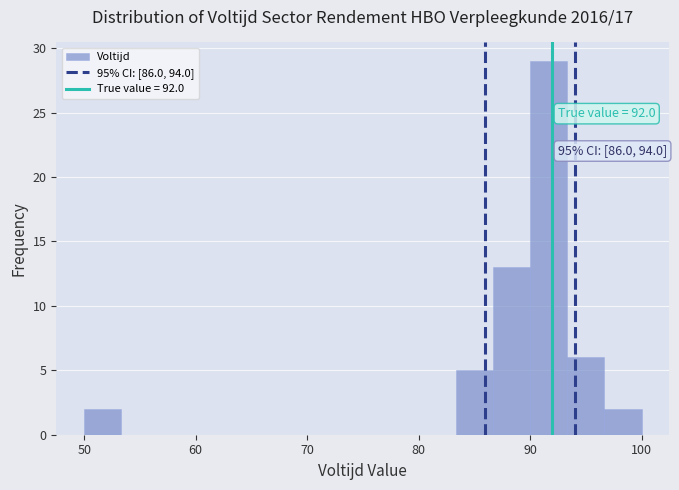

Around what value on the x-axis is the tallest bar? Give the approximate position of its centre, as read against the axis.

92